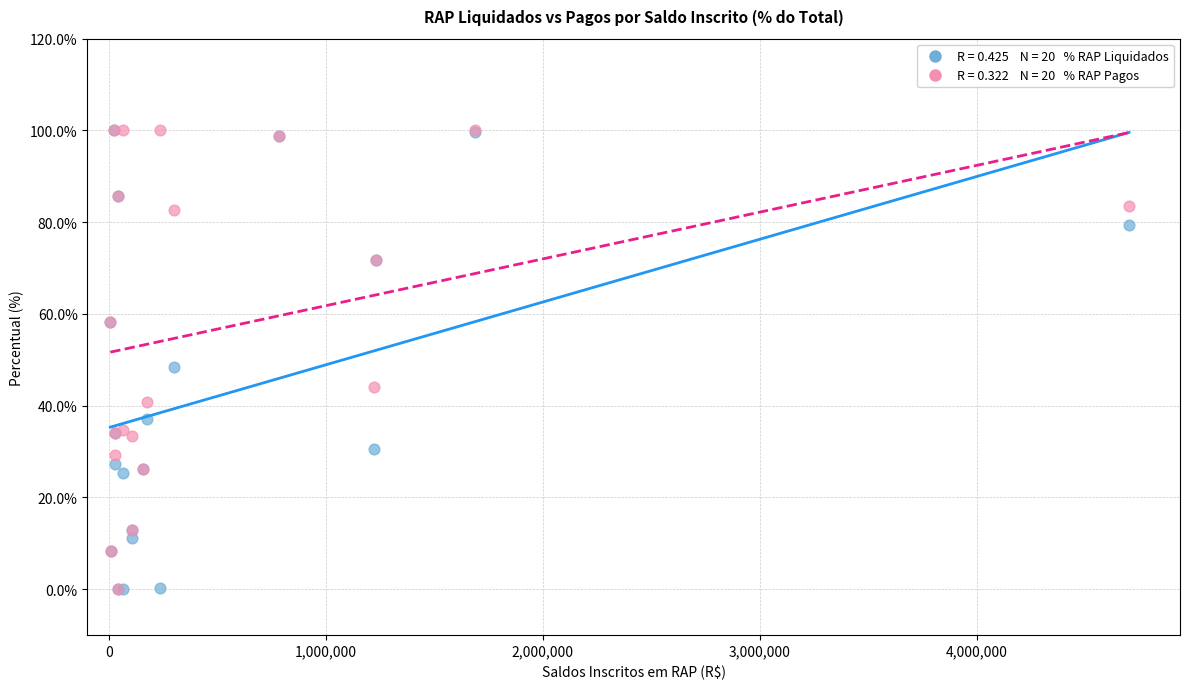

Across all series, what Y value is closest to 50?

48.5